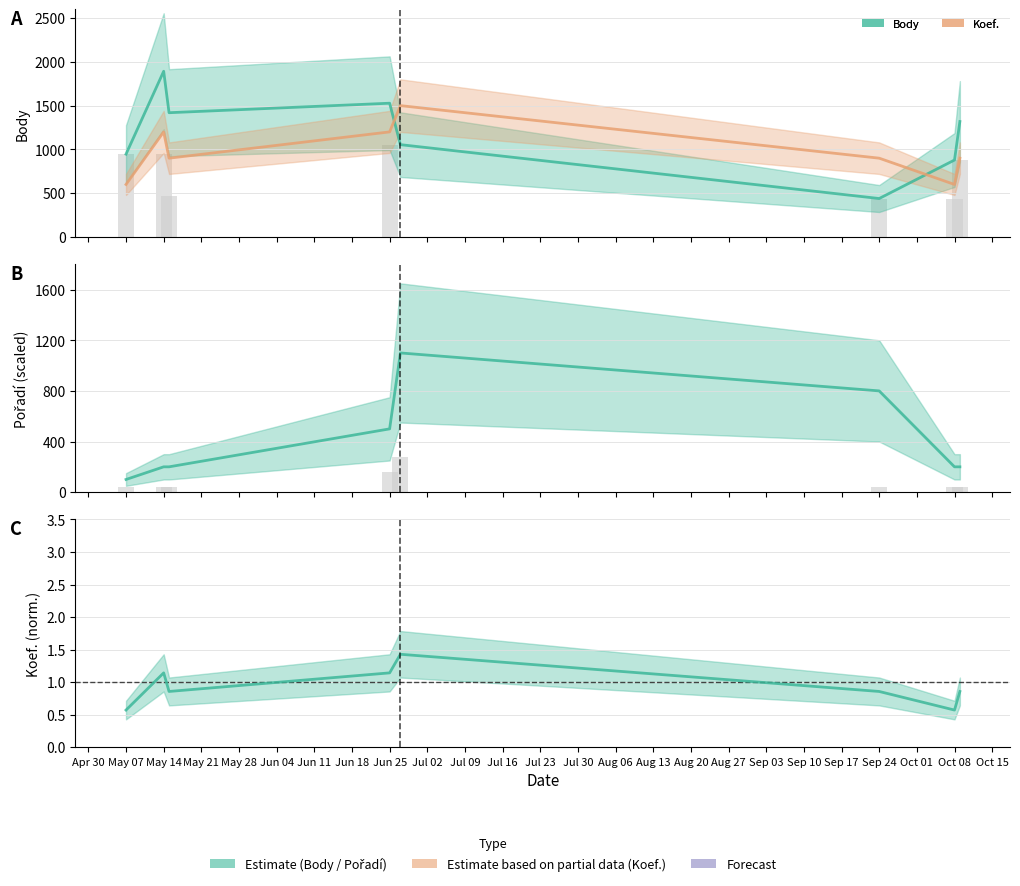

Reading left to right, extract all data points from this chart.

Body: 946.0	1892.0	1419.0	1527.5	1054.5	439.5	879.0	1318.5
Koef.: 600.0	1200.0	900.0	1200.0	1500.0	900.0	600.0	900.0
Pořadí: 100.0	200.0	200.0	500.0	1100.0	800.0	200.0	200.0
Koef. norm.: 0.6	1.1	0.9	1.1	1.4	0.9	0.6	0.9